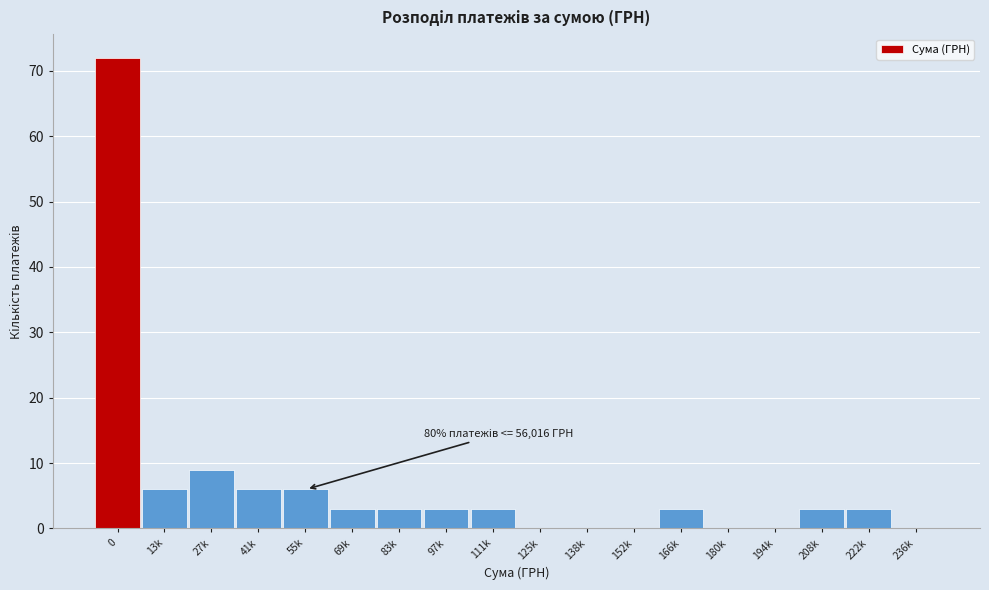

Reading right to left, what are all the values shown in this chart?

236k=0	222k=3	208k=3	194k=0	180k=0	166k=3	152k=0	138k=0	125k=0	111k=3	97k=3	83k=3	69k=3	55k=6	41k=6	27k=9	13k=6	0=72